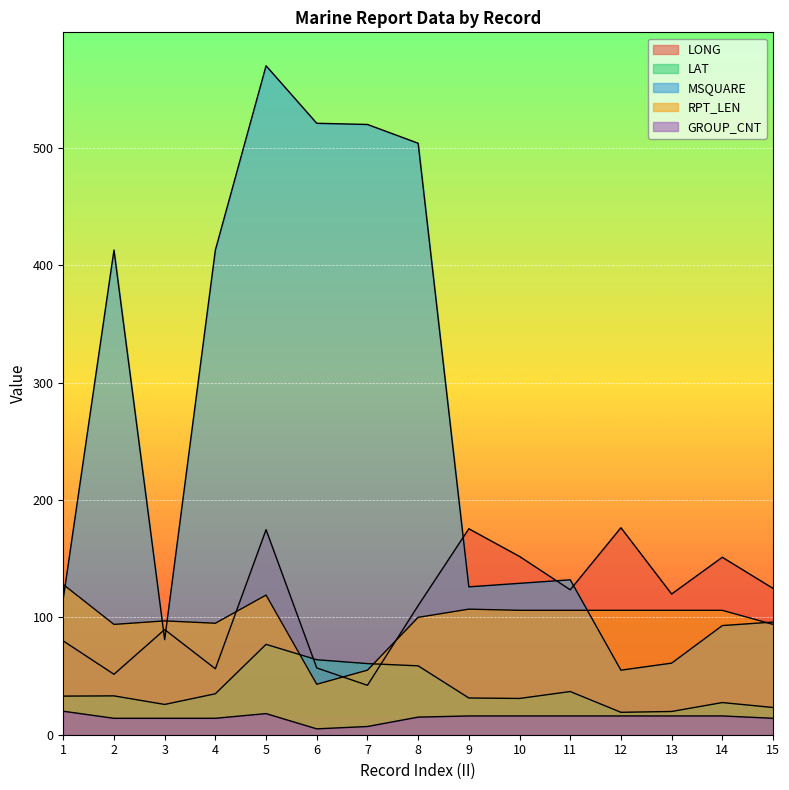

Reading left to right, what are all the values shown in this chart?

LONG: 79.9	51.5	89.6	56.2	174.7	56.9	42.1	110.0	175.5	151.9	123.5	176.4	119.9	151.2	124.7
LAT: 32.9	33.1	25.8	34.9	77.0	63.9	60.6	58.7	31.3	30.9	36.8	19.1	19.8	27.4	23.2
MSQUARE: 116.0	413.0	81.0	413.0	570.0	521.0	520.0	504.0	126.0	129.0	132.0	55.0	61.0	93.0	96.0
RPT_LEN: 128.0	94.0	97.0	95.0	119.0	43.0	55.0	100.0	107.0	106.0	106.0	106.0	106.0	106.0	94.0
GROUP_CNT: 20.0	14.0	14.0	14.0	18.0	5.0	7.0	15.0	16.0	16.0	16.0	16.0	16.0	16.0	14.0